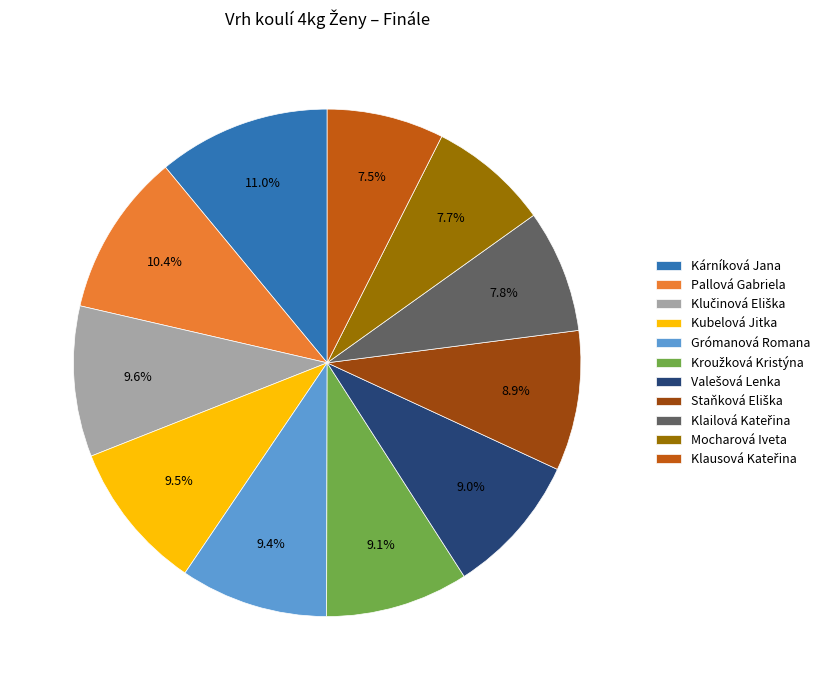

Between Pallová Gabriela and Mocharová Iveta, which is larger?

Pallová Gabriela